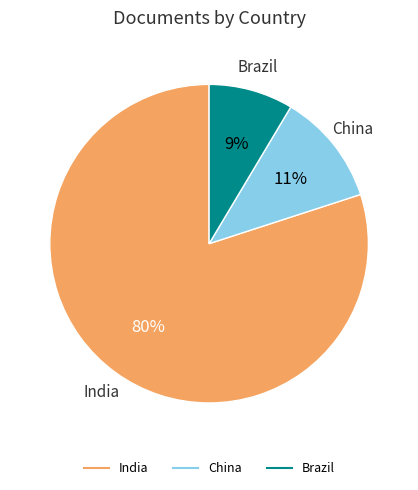

Do India and China together represent more than half of the pie?

Yes